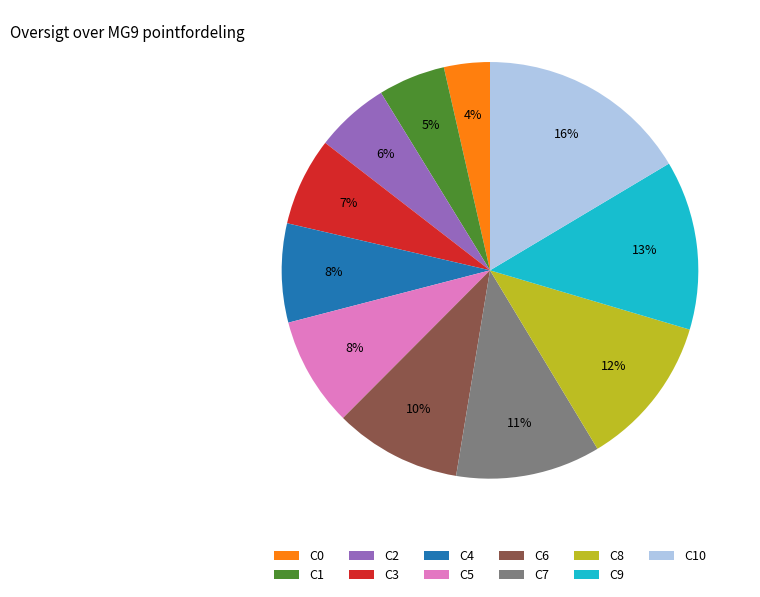

To the nearest percent, what percentage of the pie is C8?

12%